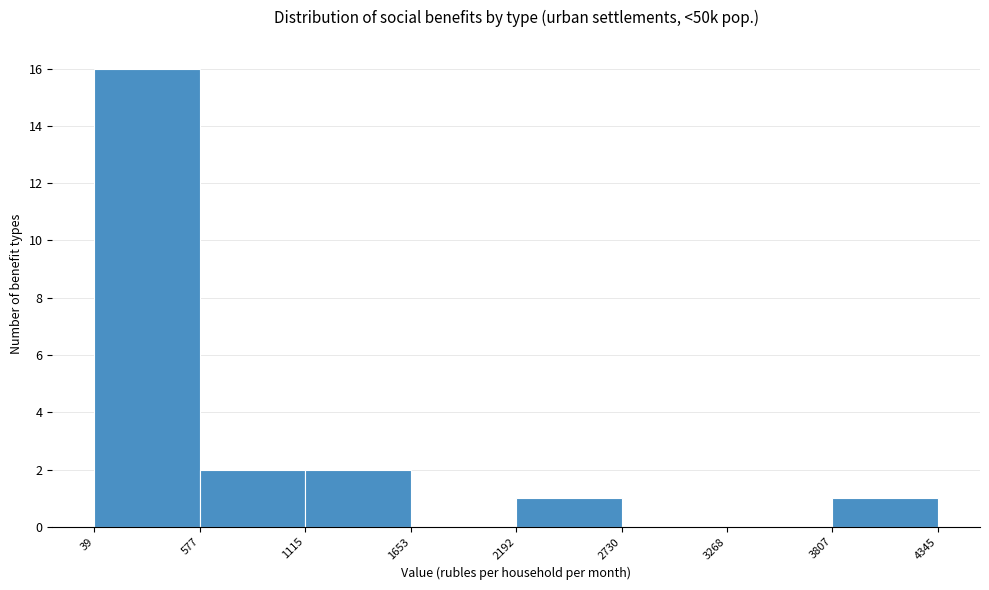

Which range on the x-axis has the tallest bar?

39 to 577